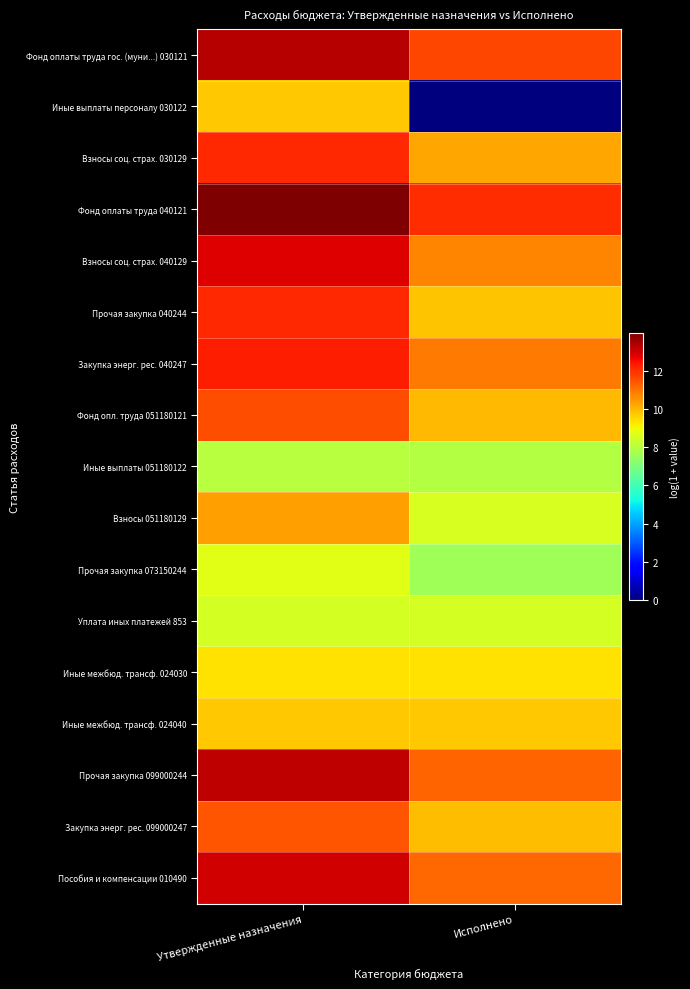

Count the number of categories in the chart.

2